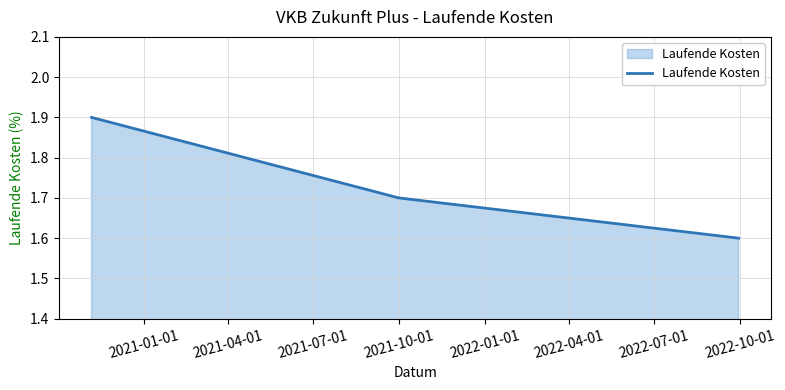

What is the difference between the maximum and minimum values?

0.3